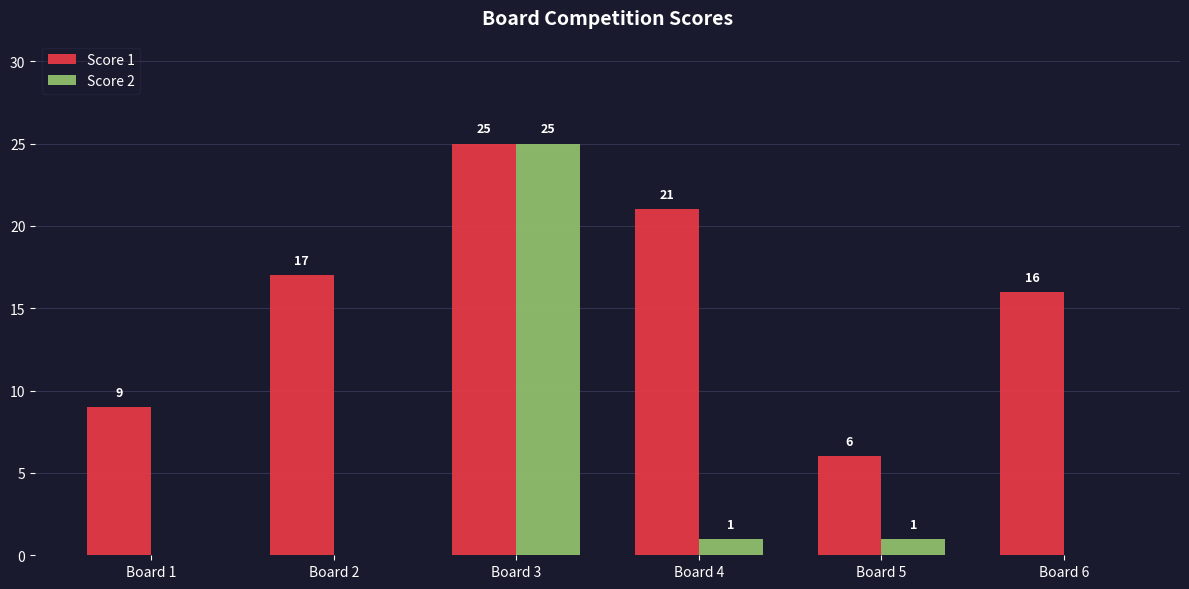

Which category has the highest value in the Score 2 series?

Board 3